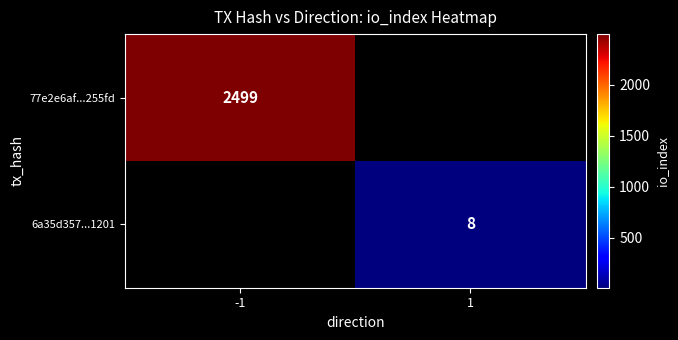

At how many categories does at least one series exceed 1995?

1